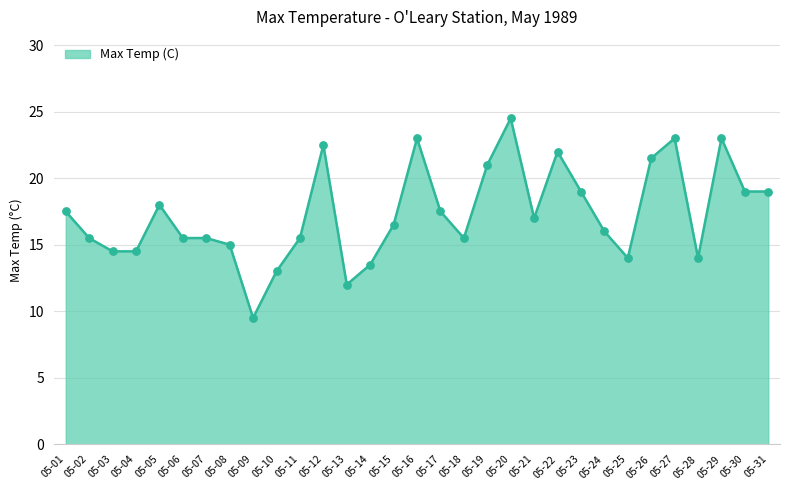

What is the ratio of the value at 05-19 to the value at 05-03?

1.4